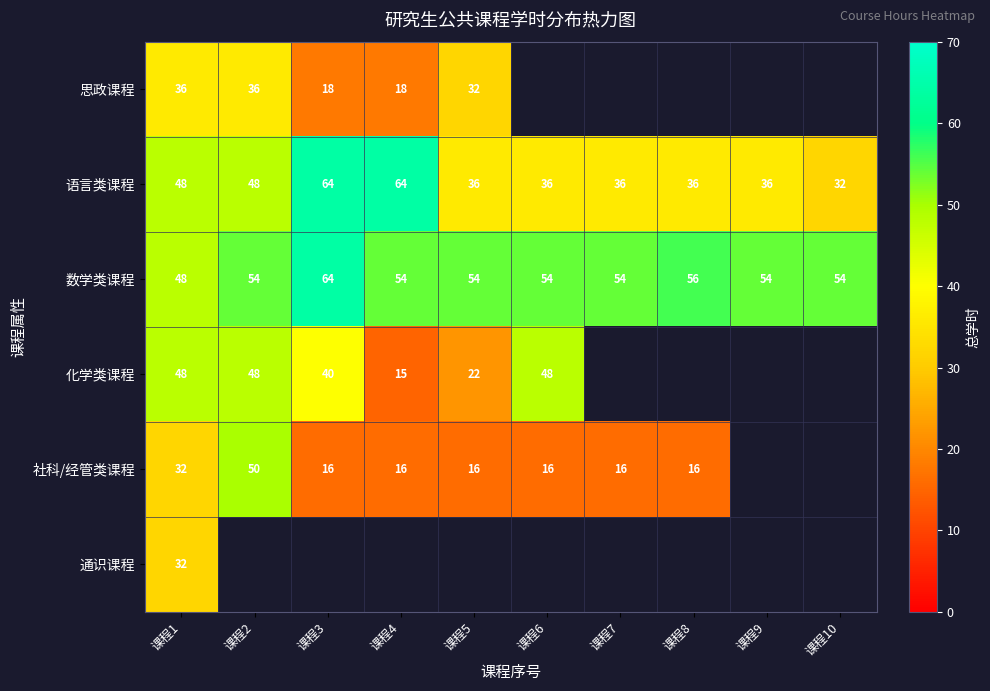

What is the spread (max minus min) of values at 课程5?

38.0